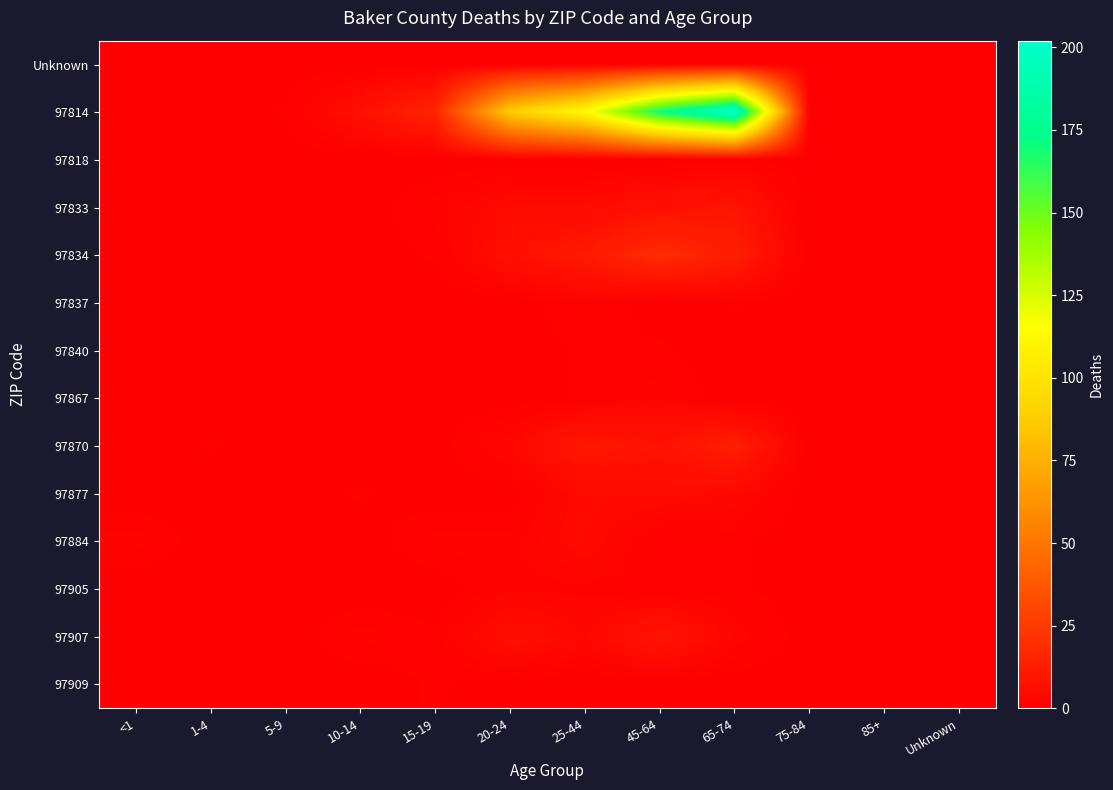

At 20-24, list the series in order from largest to smallest.

97814, 97834, 97907, 97833, 97870, 97884, 97905, Unknown, 97818, 97837, 97840, 97867, 97877, 97909